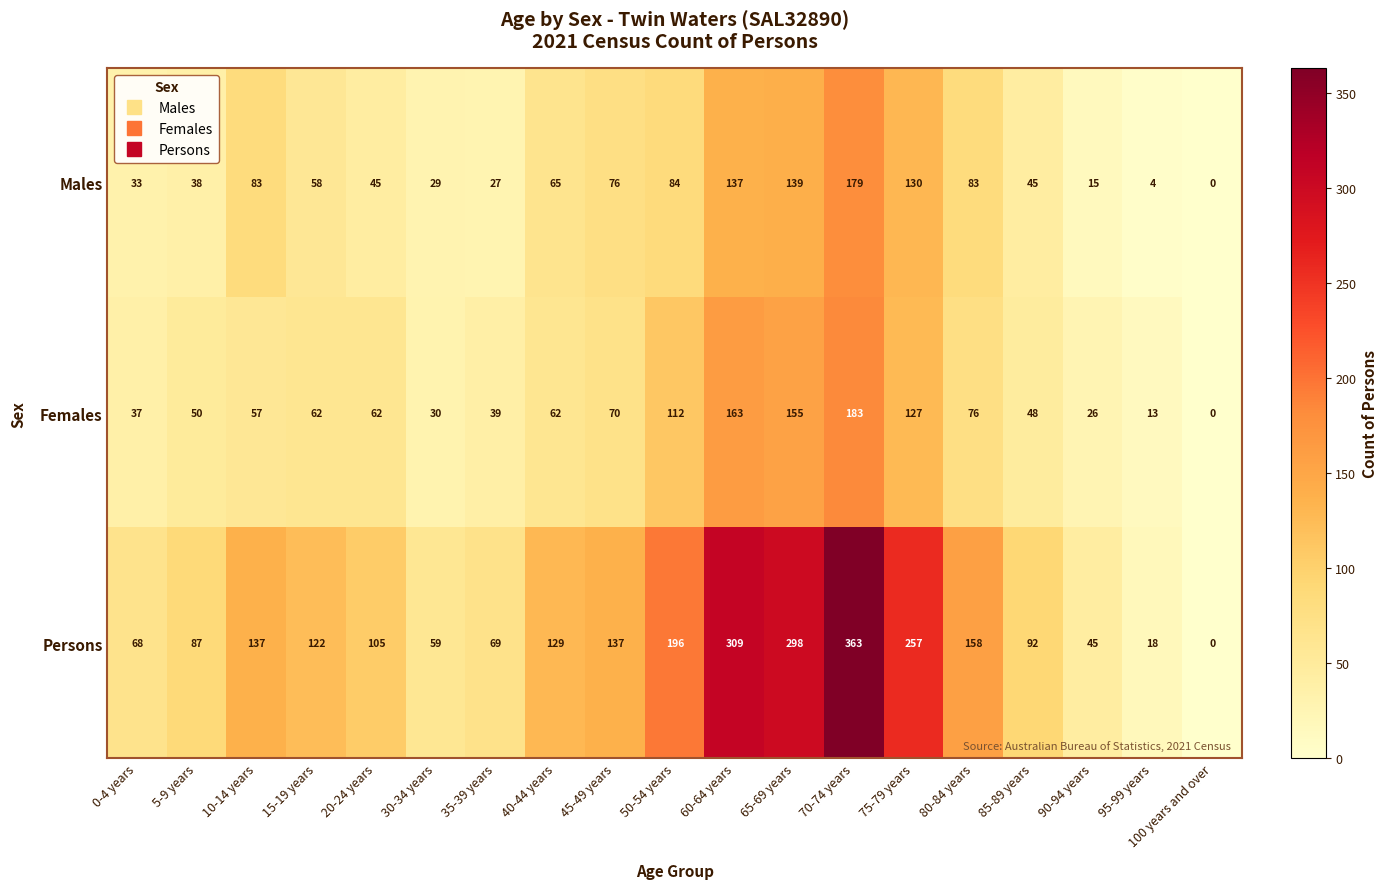

Rank the series by their maximum value, from lowest to highest.

Males, Females, Persons